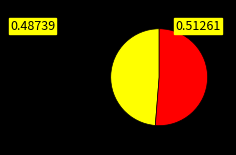

Is there a majority slice in this chart?

Yes